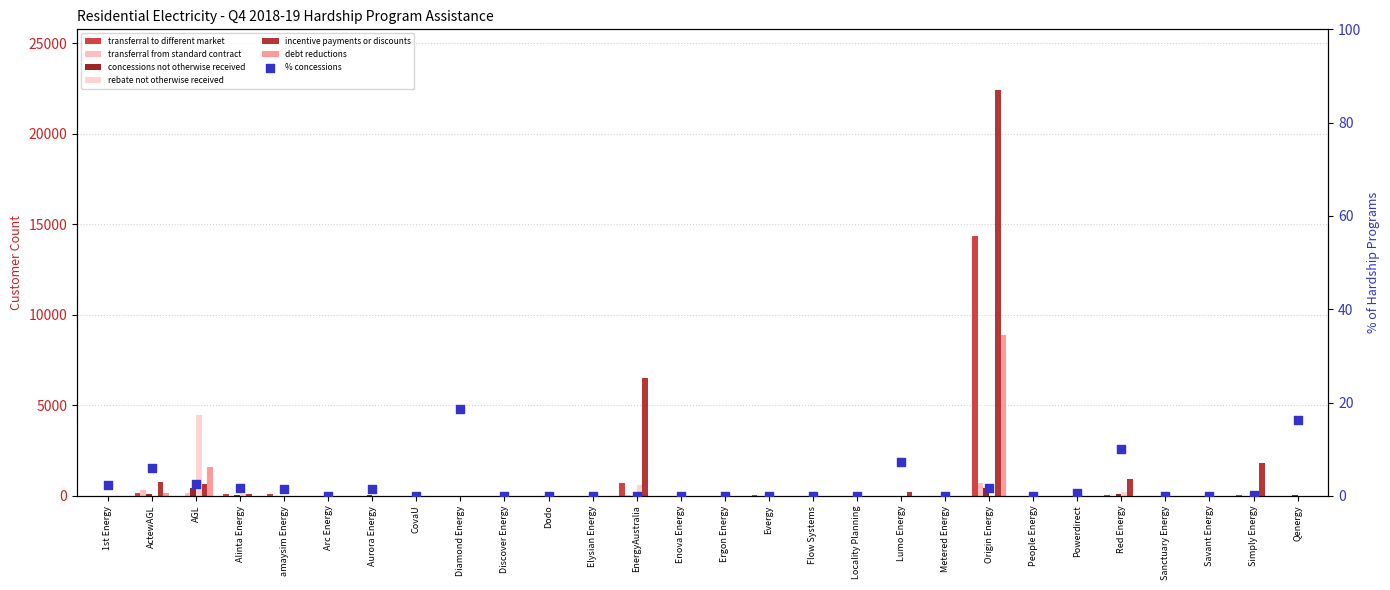

Which series reaches the maximum Y coordinate?

incentive payments or discounts